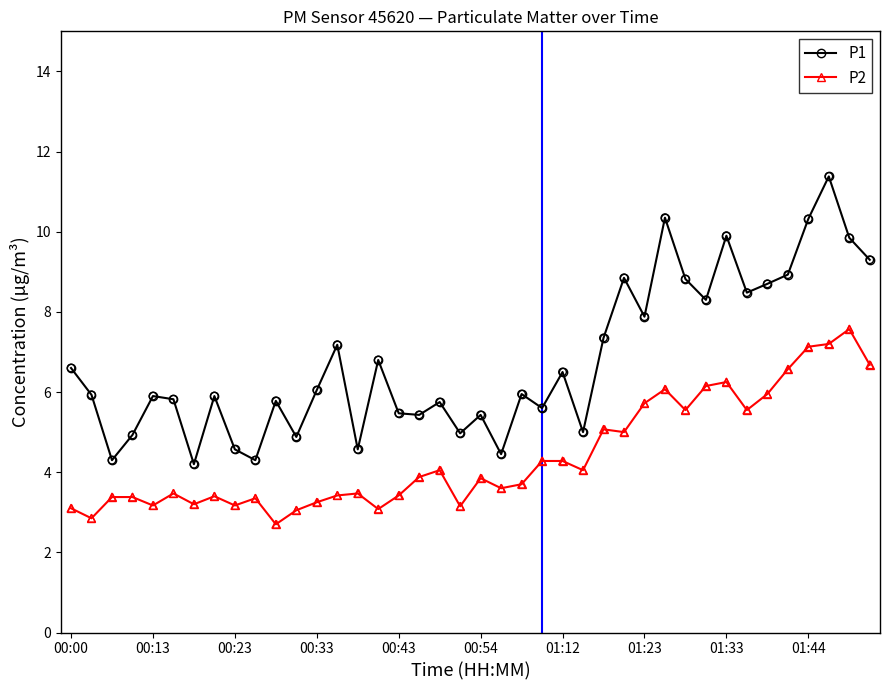

Which series has the largest total across all categories?

P1